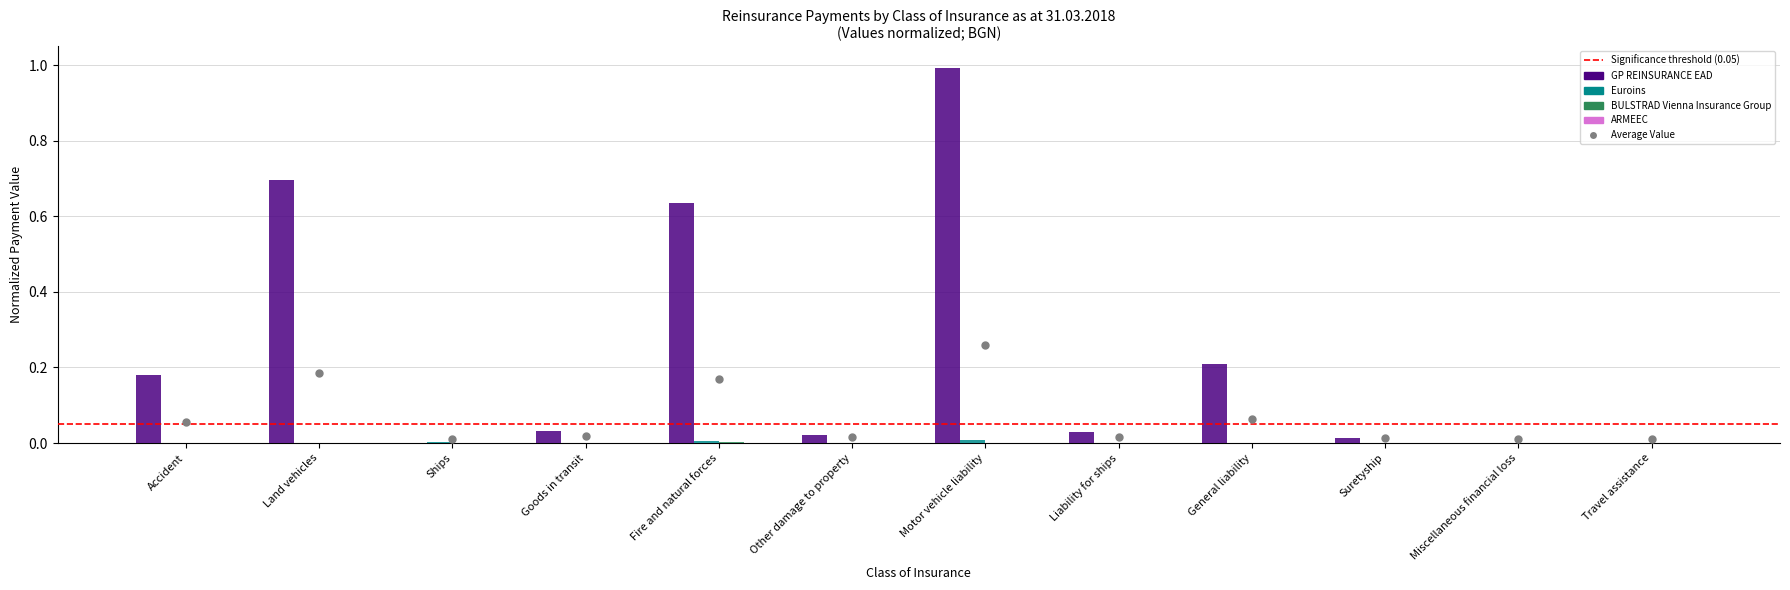

True or false: GP REINSURANCE EAD has a value of 0.0 at Suretyship.

True